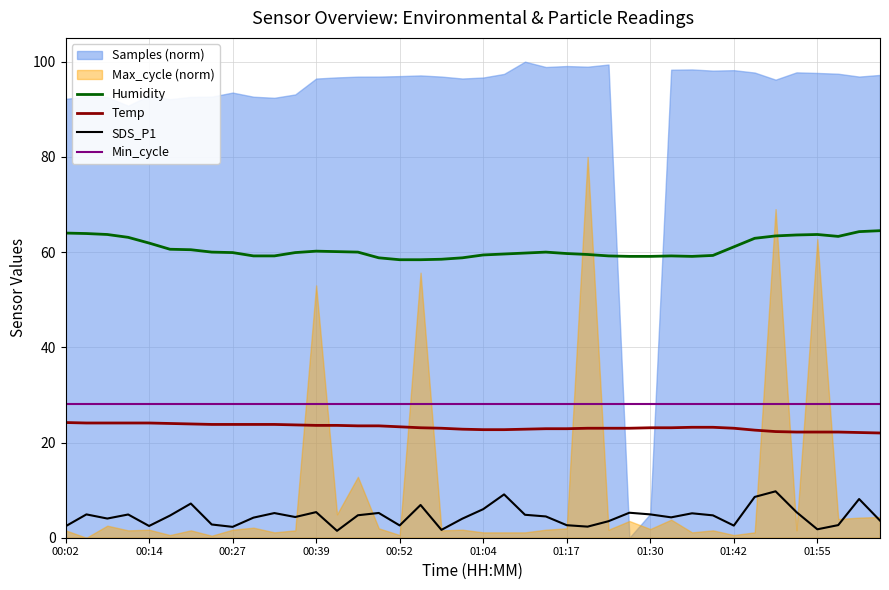

True or false: Min_cycle and Humidity intersect in this chart.

False